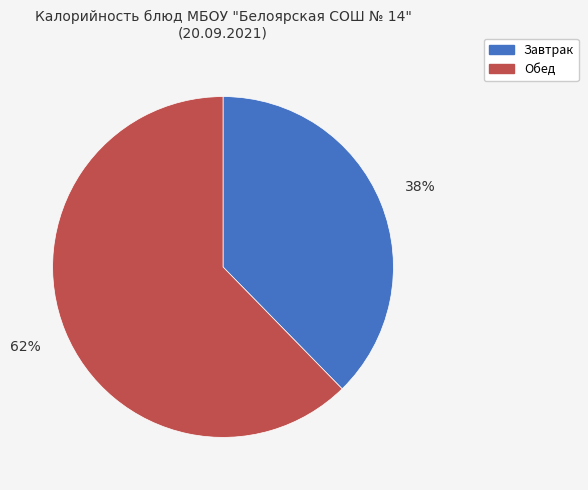

Is there any slice that represents more than half of the pie?

Yes